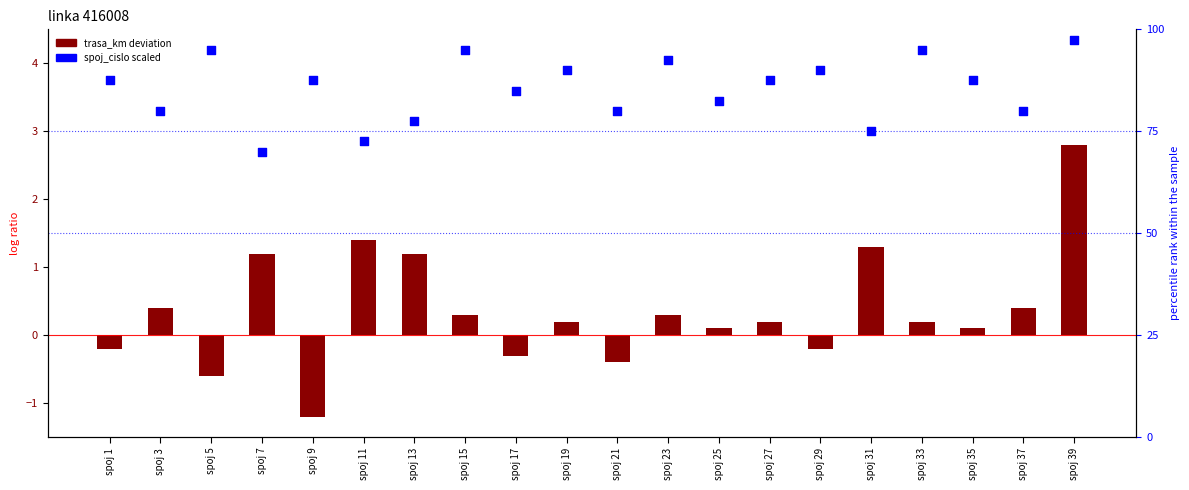

Which series reaches the minimum Y coordinate?

trasa_km deviation